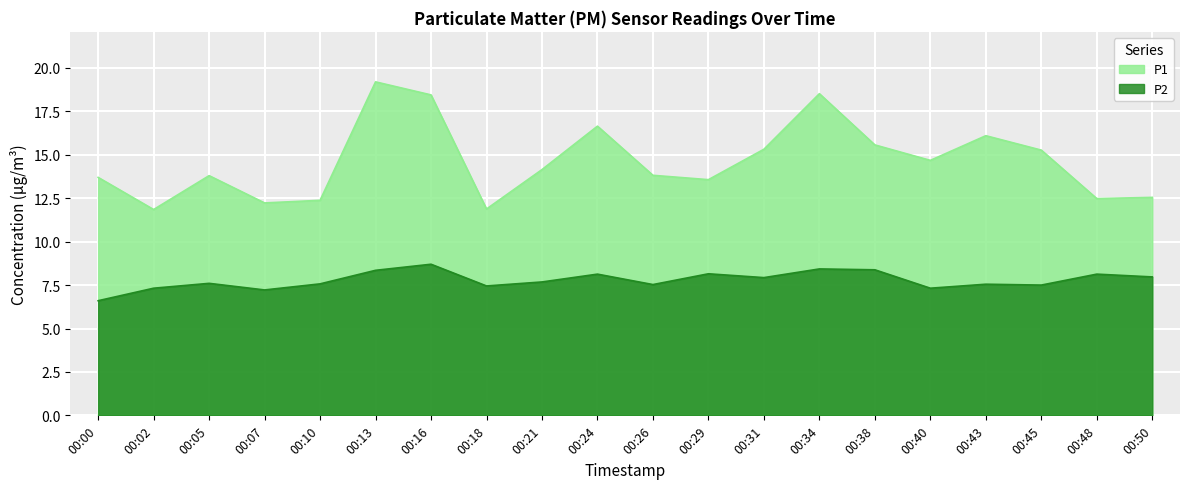

What is the sum of all P1 values?

292.2